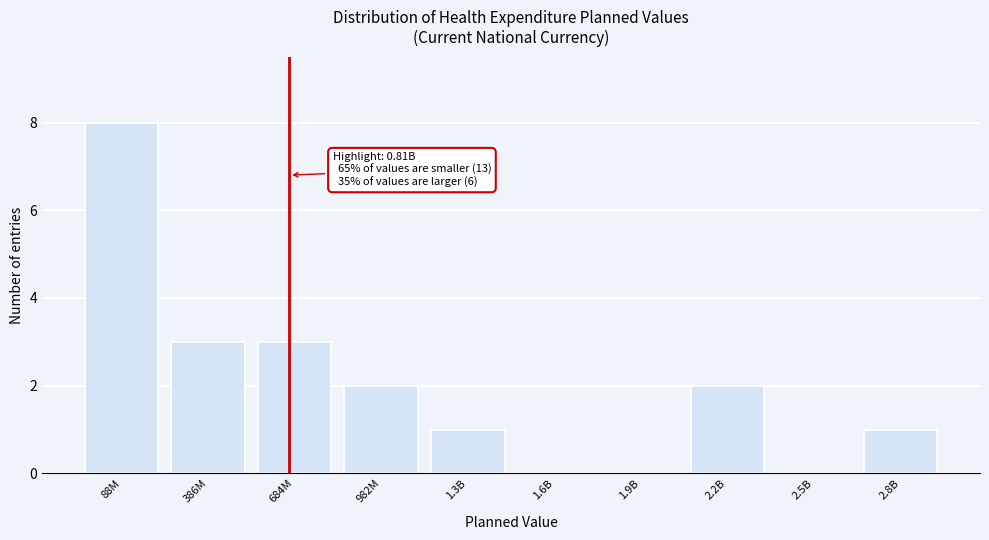

Reading left to right, list all the values displayed in this chart.

88M=8	386M=3	684M=3	982M=2	1.3B=1	1.6B=0	1.9B=0	2.2B=2	2.5B=0	2.8B=1